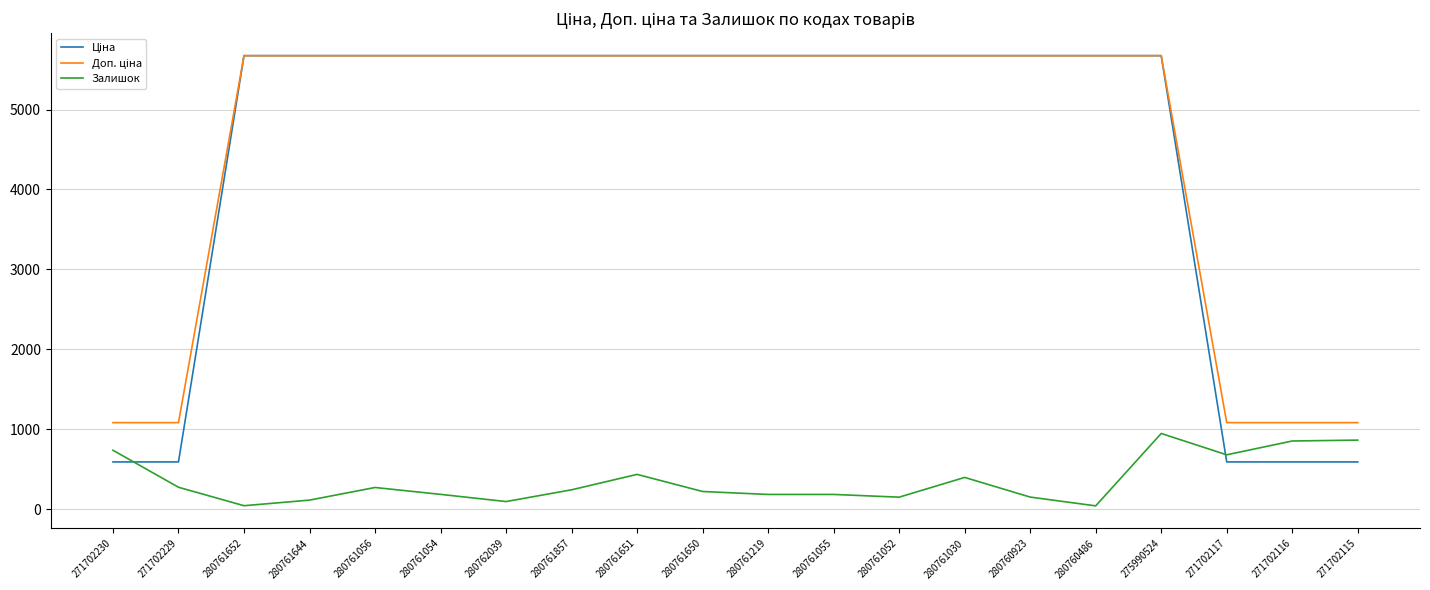

Which series changed the most between 280761054 and 280760486?

Залишок